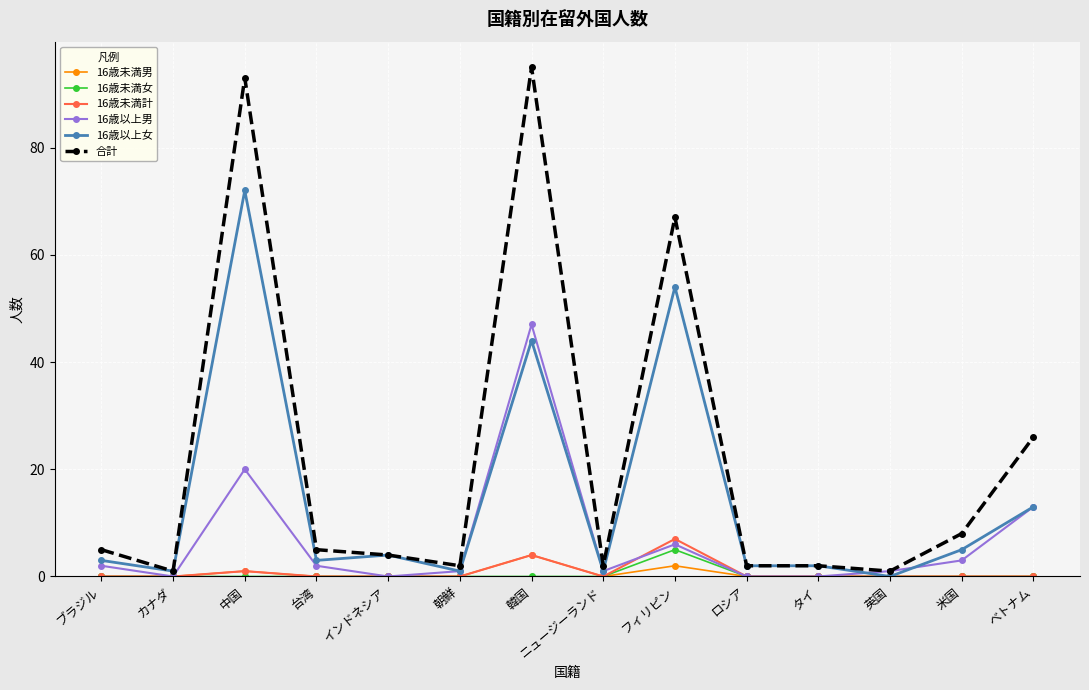

Count the number of categories in the chart.

14